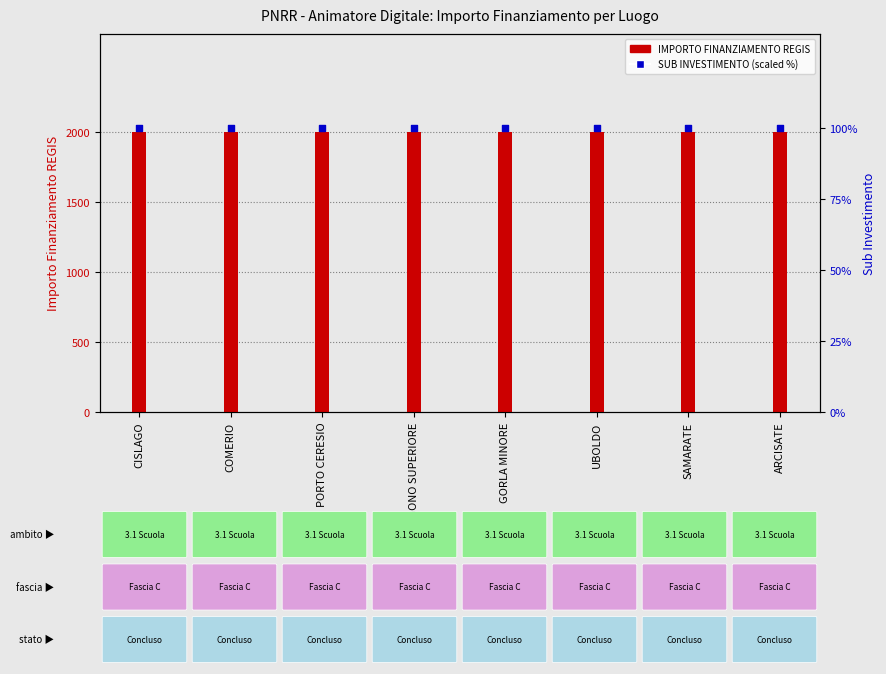

Is the value of IMPORTO FINANZIAMENTO REGIS at VENEGONO SUPERIORE greater than the value of SUB INVESTIMENTO (scaled) at GORLA MINORE?

Yes